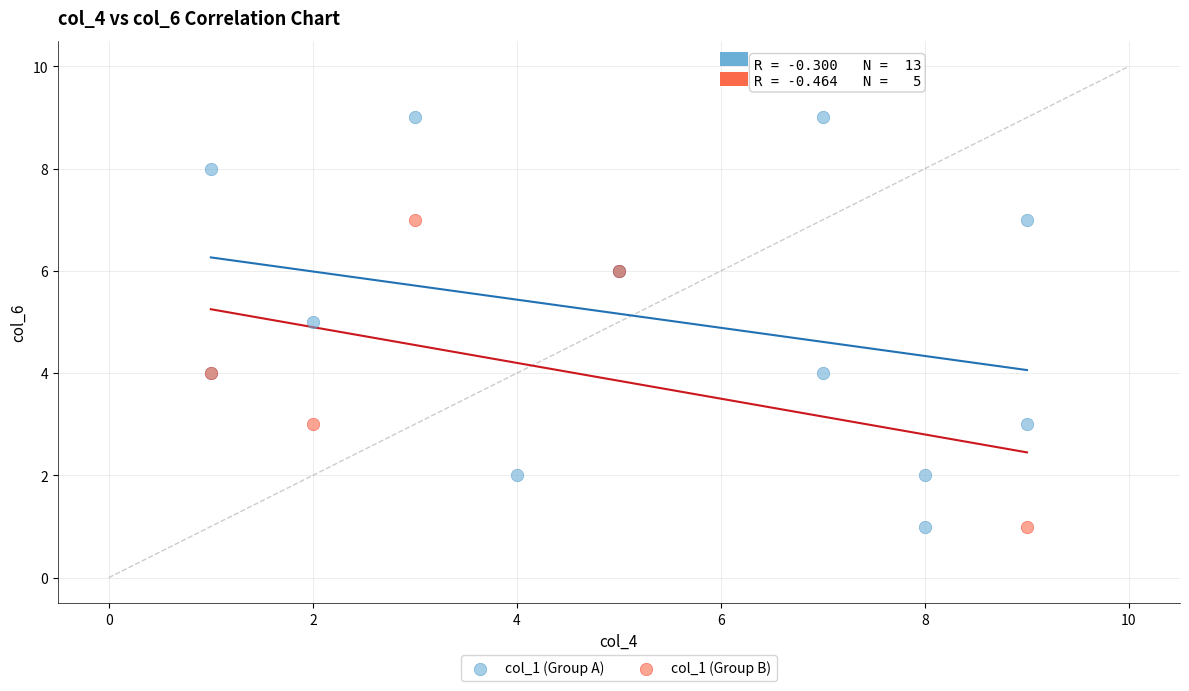

Which series has the largest Y range (max minus min)?

col_1 (Group A)